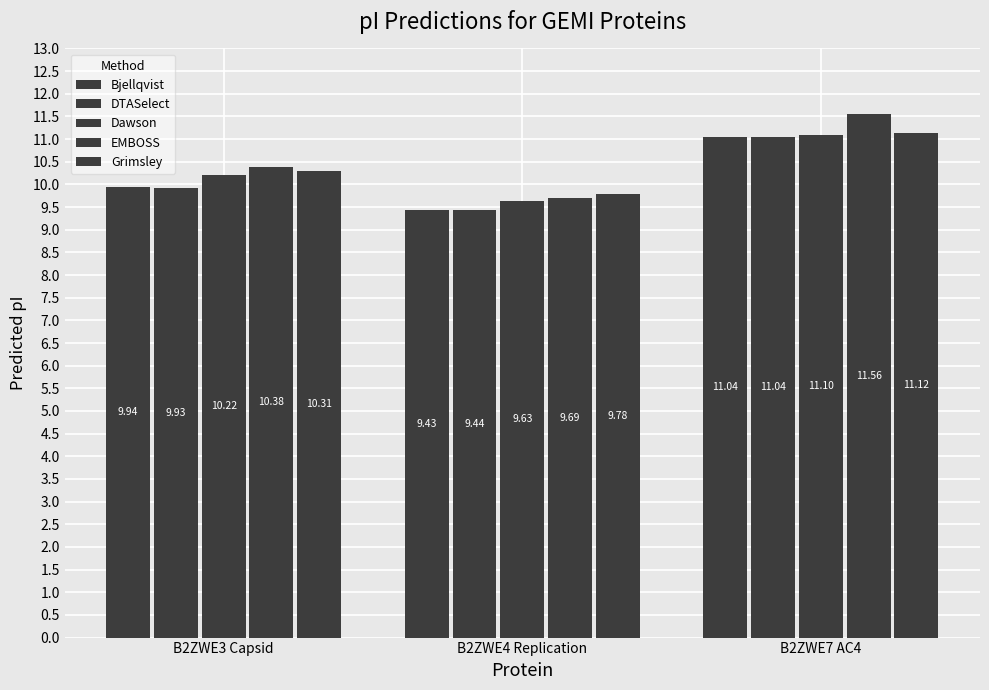

Which series has the largest range (max minus min)?

EMBOSS